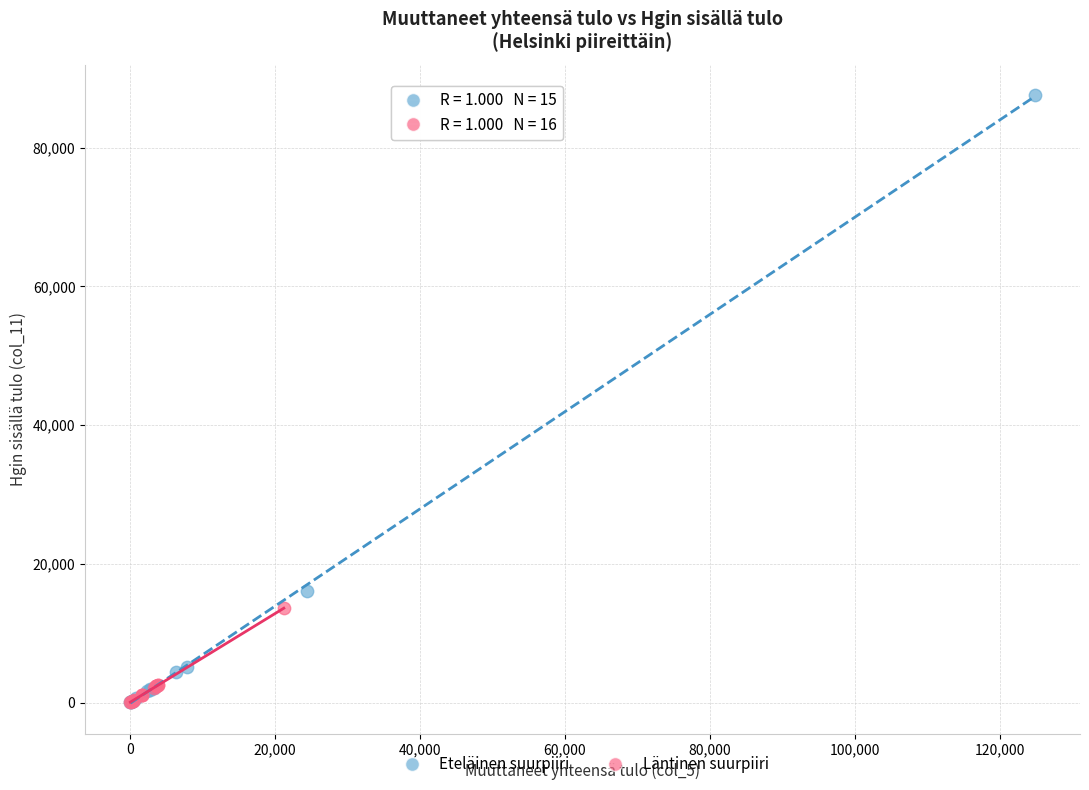

Which series reaches the maximum Y coordinate?

Eteläinen suurpiiri